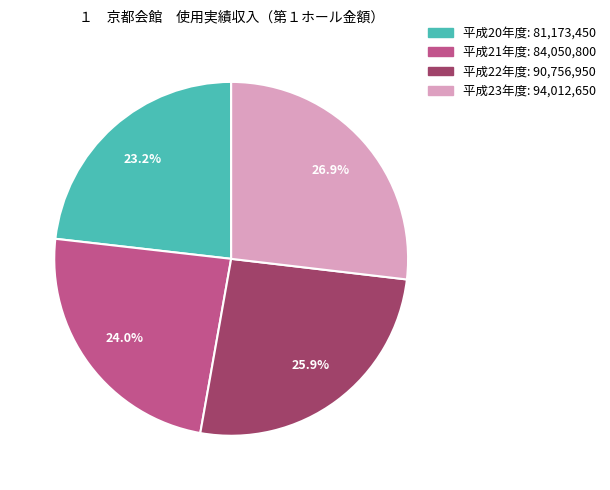

Does any single category account for the majority?

No